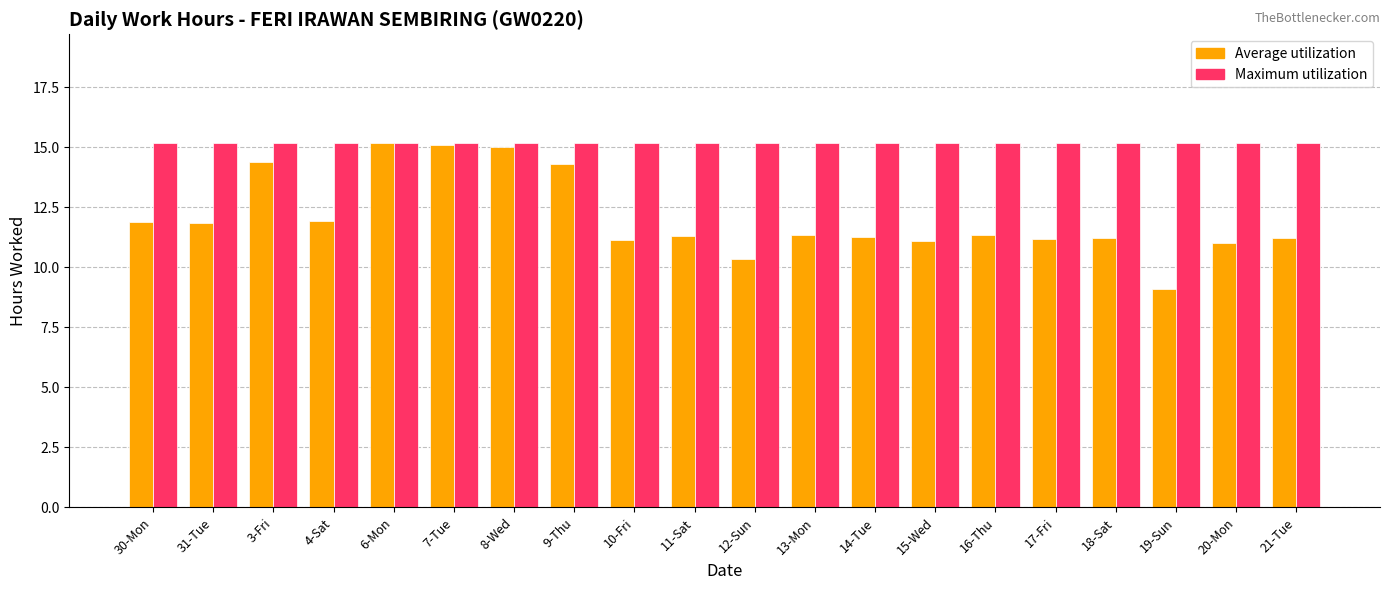

Which series has the largest total across all categories?

Maximum utilization